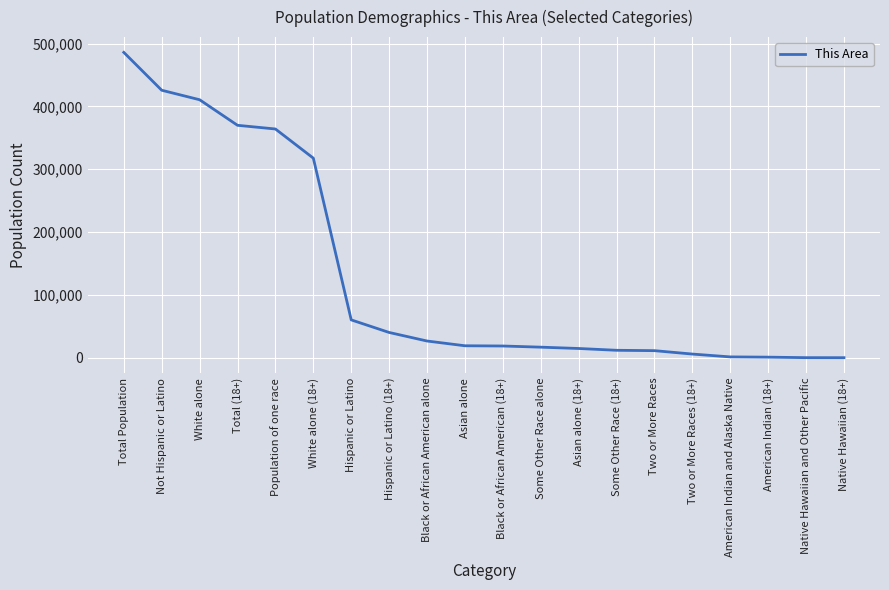

Is it true that the value at American Indian and Alaska Native is 1368?

True